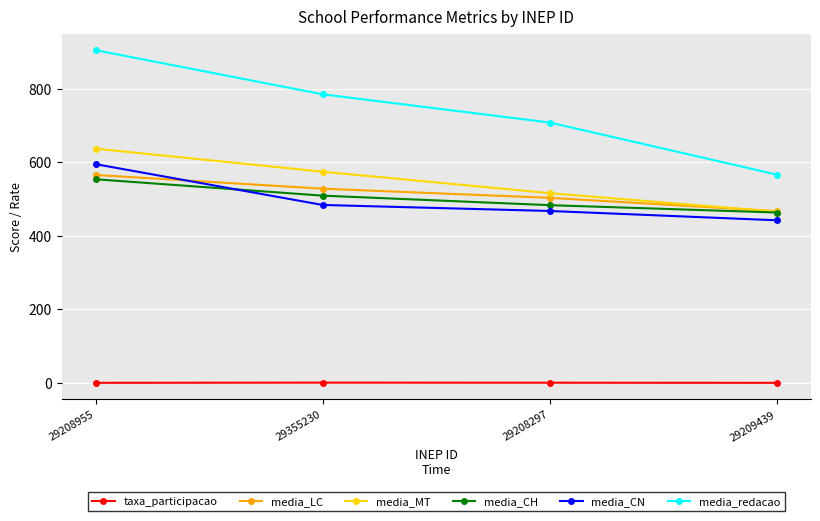

Rank the series at 29208955 from lowest to highest value.

taxa_participacao, media_CH, media_LC, media_CN, media_MT, media_redacao